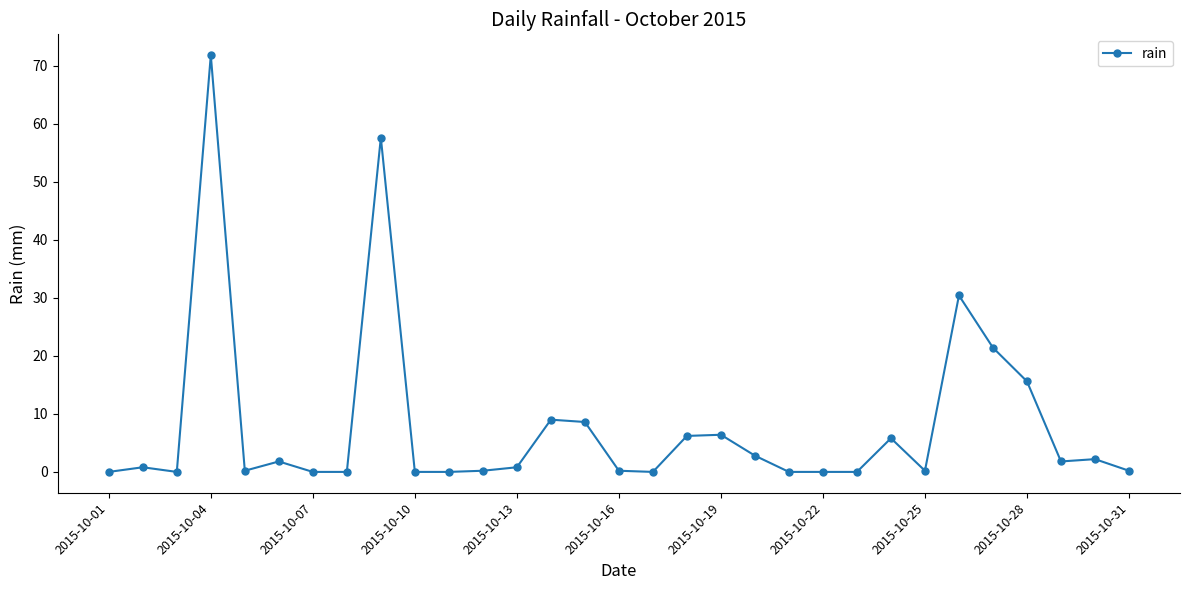

What is the sum of all values?

244.0